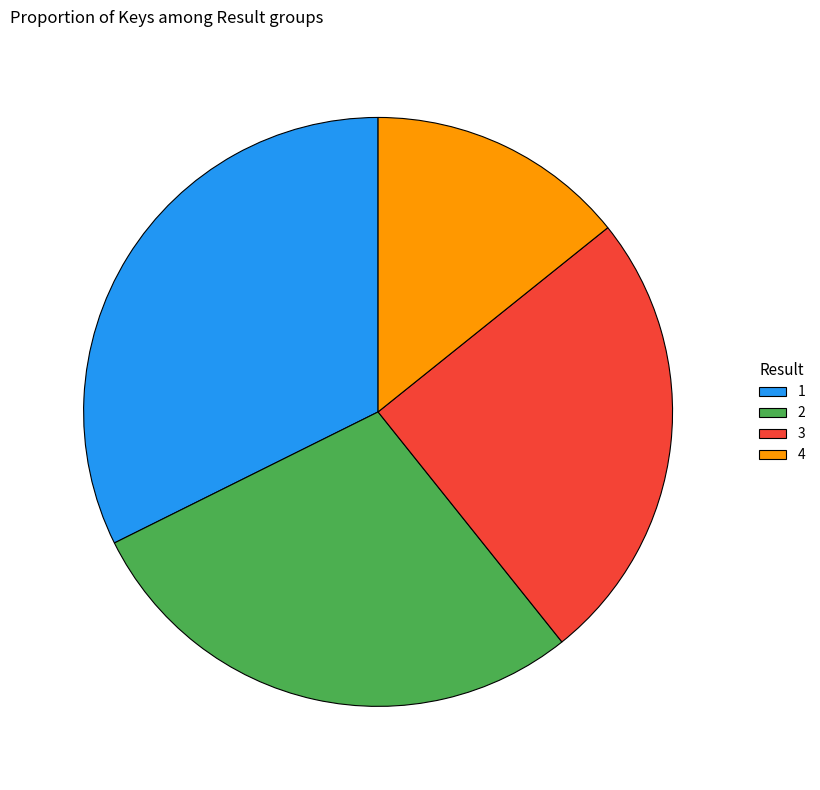

Approximately how many times larger is the value at 4 compared to 2?

0.5